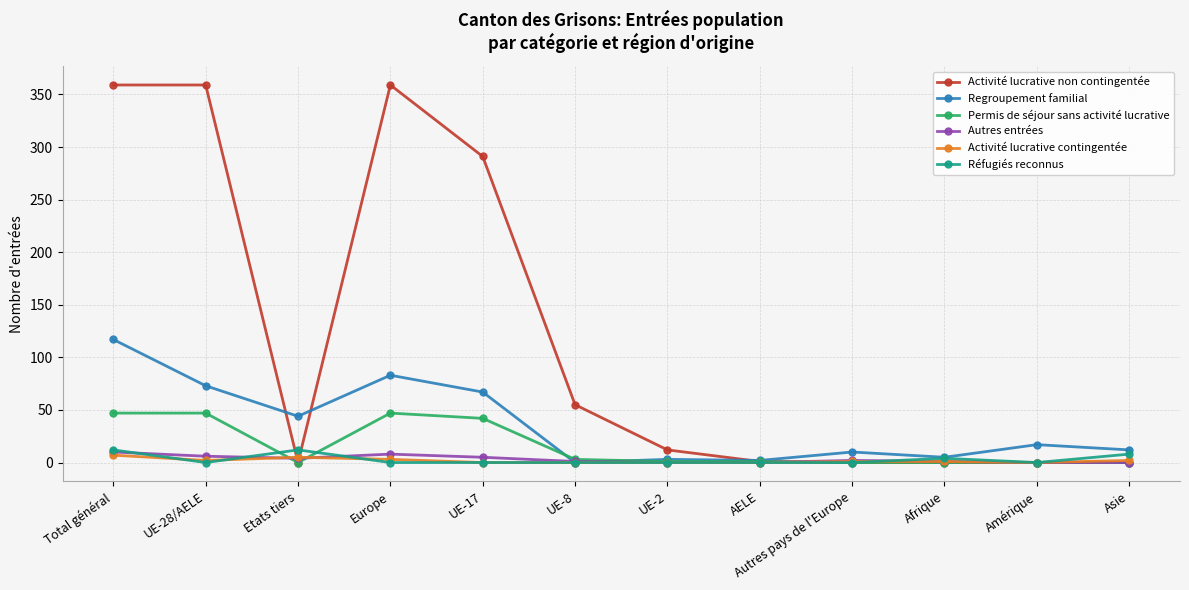

Which series has the largest total across all categories?

Activité lucrative non contingentée